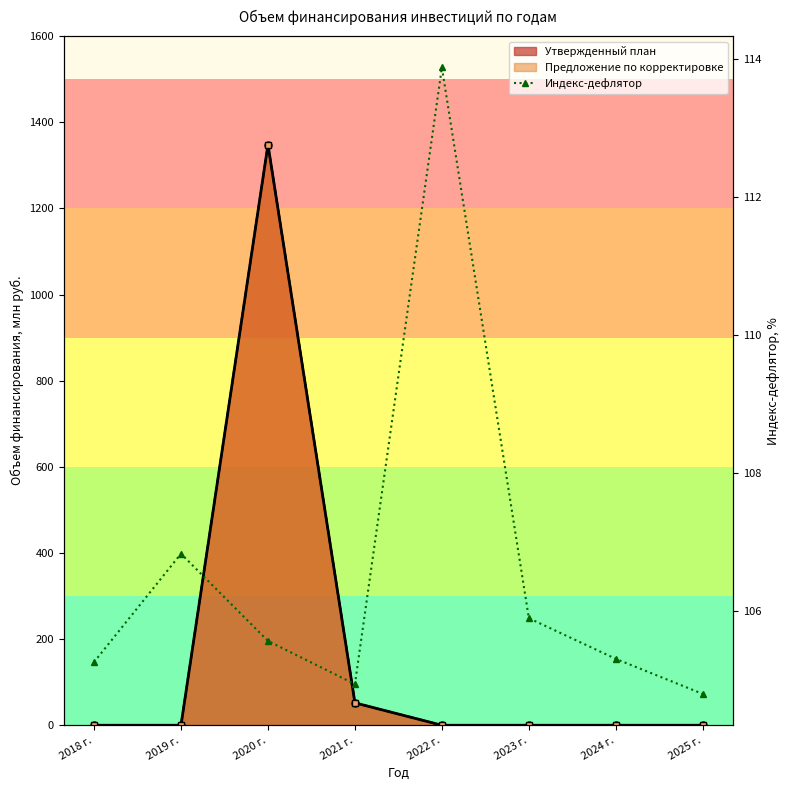

What is the label of the 7th point from the right?

2019 г.